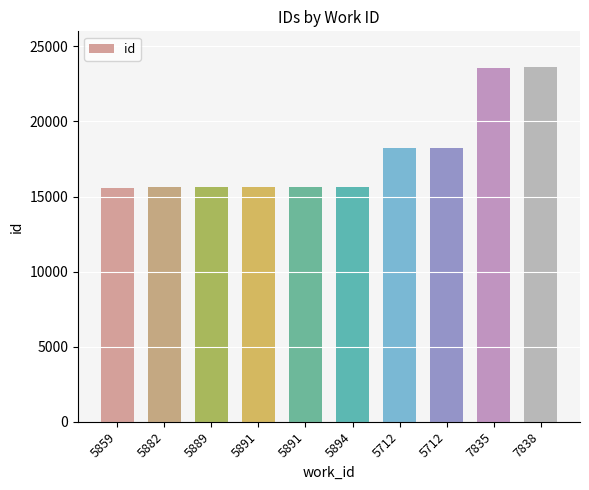

Count the number of data series in this chart.

1